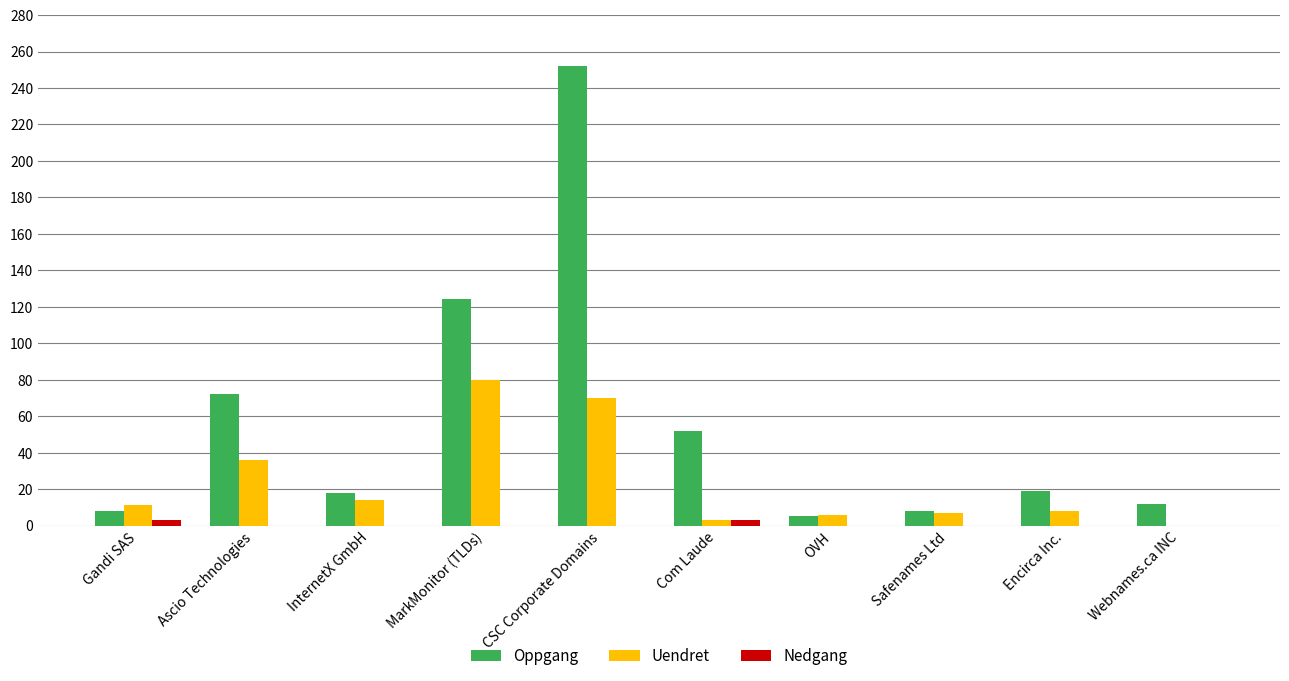

Count the number of data series in this chart.

3